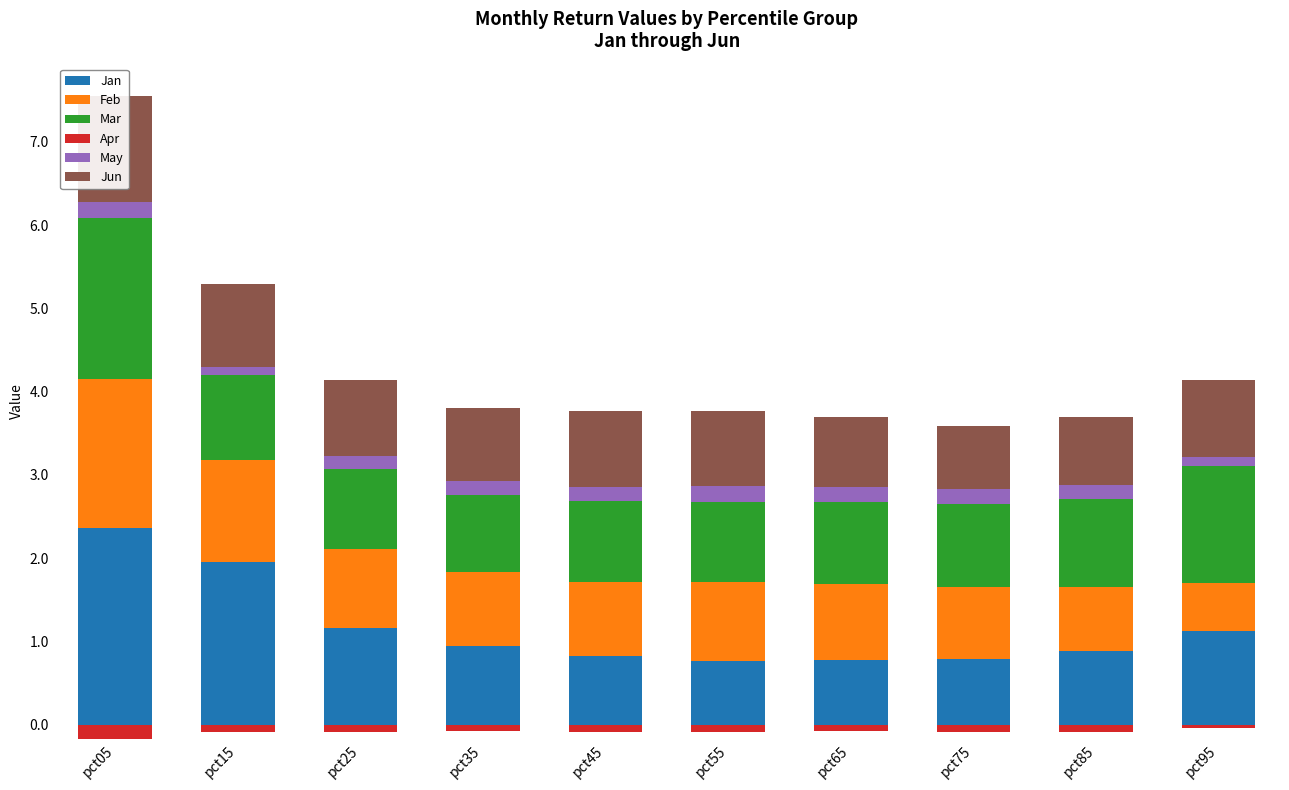

Is the value of Apr at pct35 greater than the value of May at pct05?

No